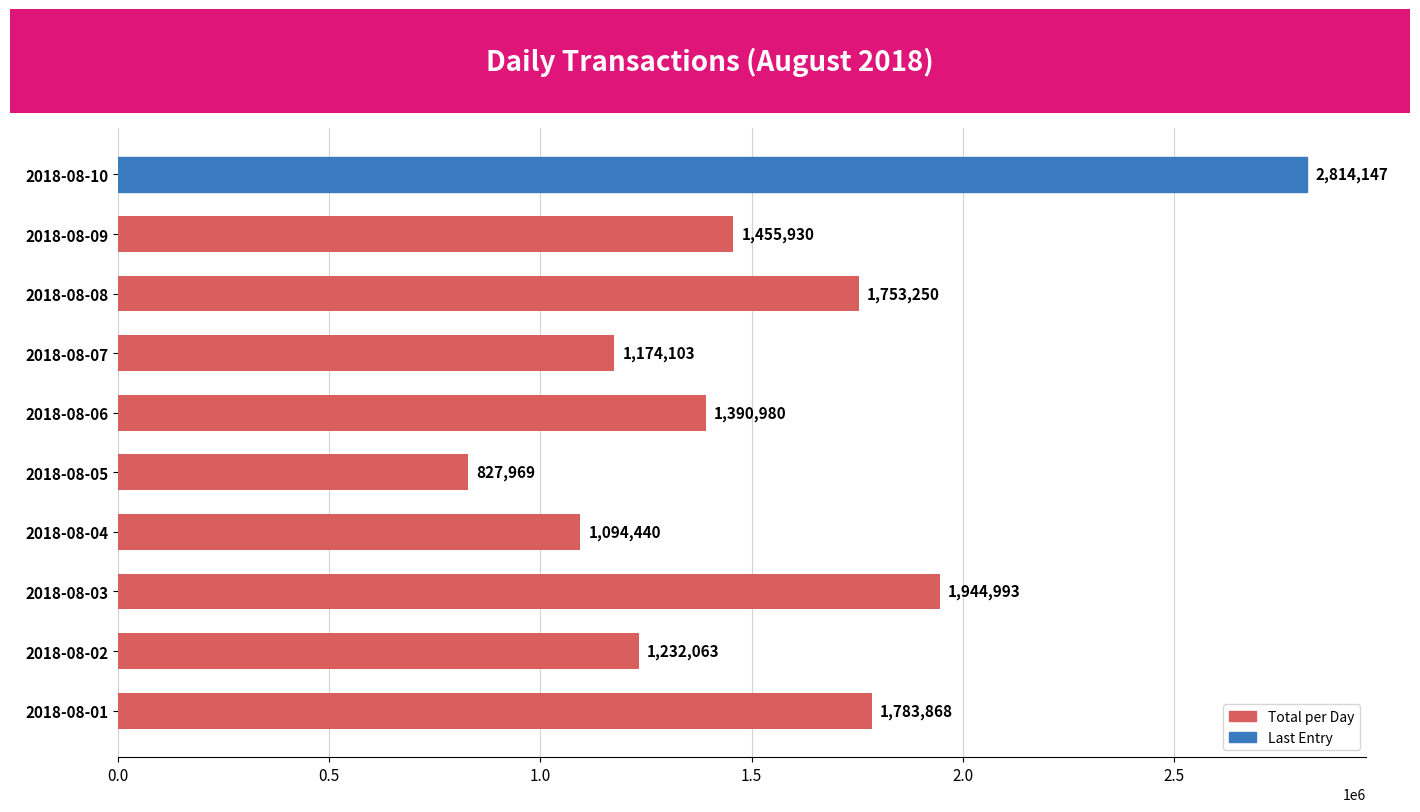

Reading bottom to top, list all the values displayed in this chart.

2018-08-01=1783868	2018-08-02=1232063	2018-08-03=1944993	2018-08-04=1094440	2018-08-05=827969	2018-08-06=1390980	2018-08-07=1174103	2018-08-08=1753250	2018-08-09=1455930	2018-08-10=2814147